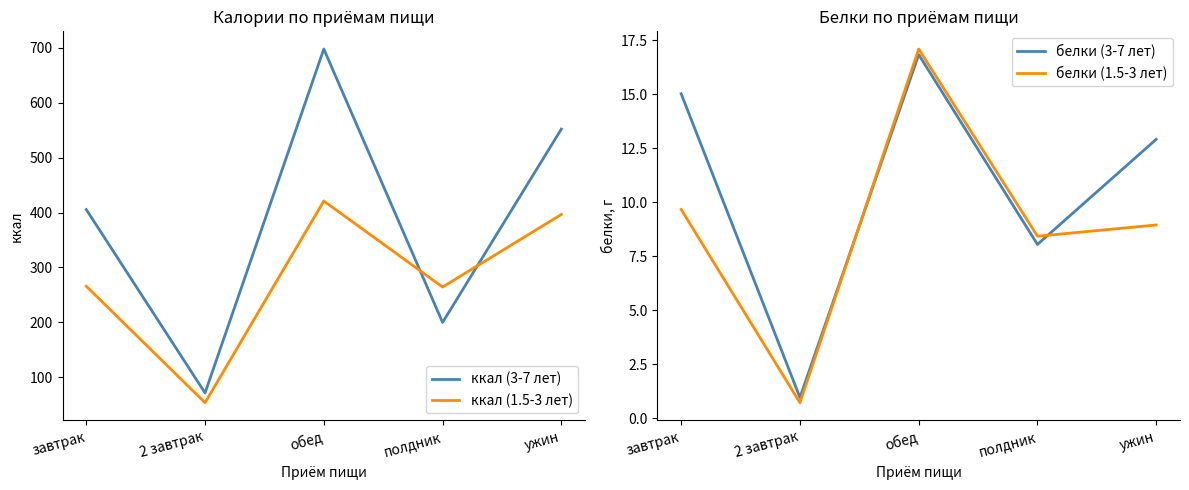

Which category has the lowest value in the ккал (1.5-3 лет) series?

2 завтрак